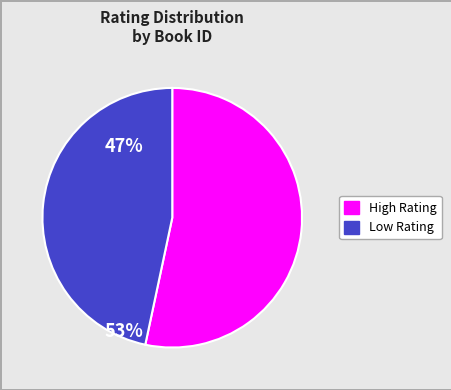

Is there a majority slice in this chart?

Yes